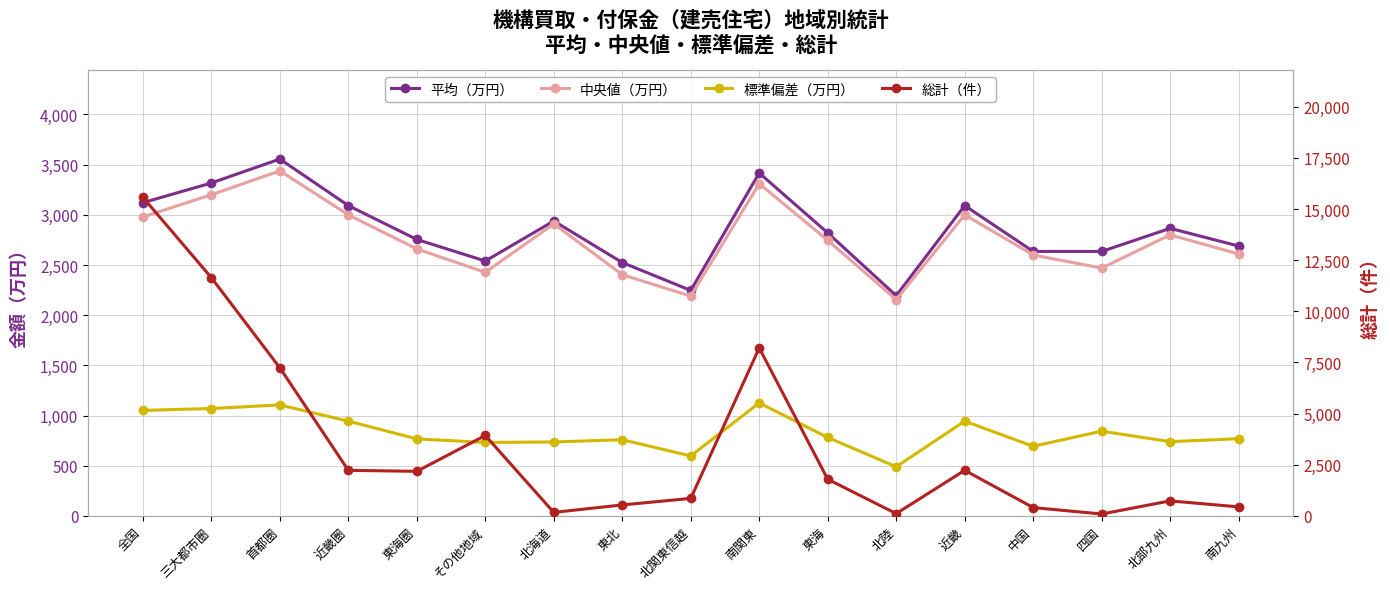

Rank the categories by 総計（件） value from highest to lowest.

全国, 三大都市圏, 南関東, 首都圏, その他地域, 近畿圏, 近畿, 東海圏, 東海, 北関東信越, 北部九州, 東北, 南九州, 中国, 北海道, 北陸, 四国